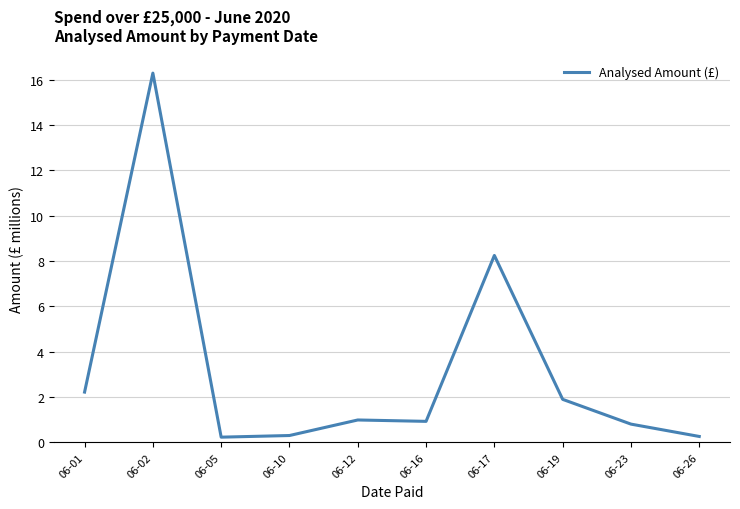

What is the change in value from 06-02 to 06-16?

-15.4